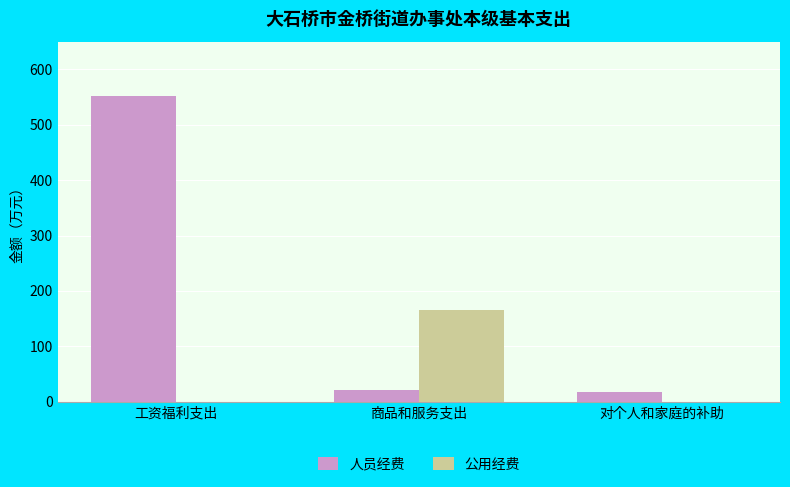

Is it true that 公用经费 equals 228.1 at 商品和服务支出?

False